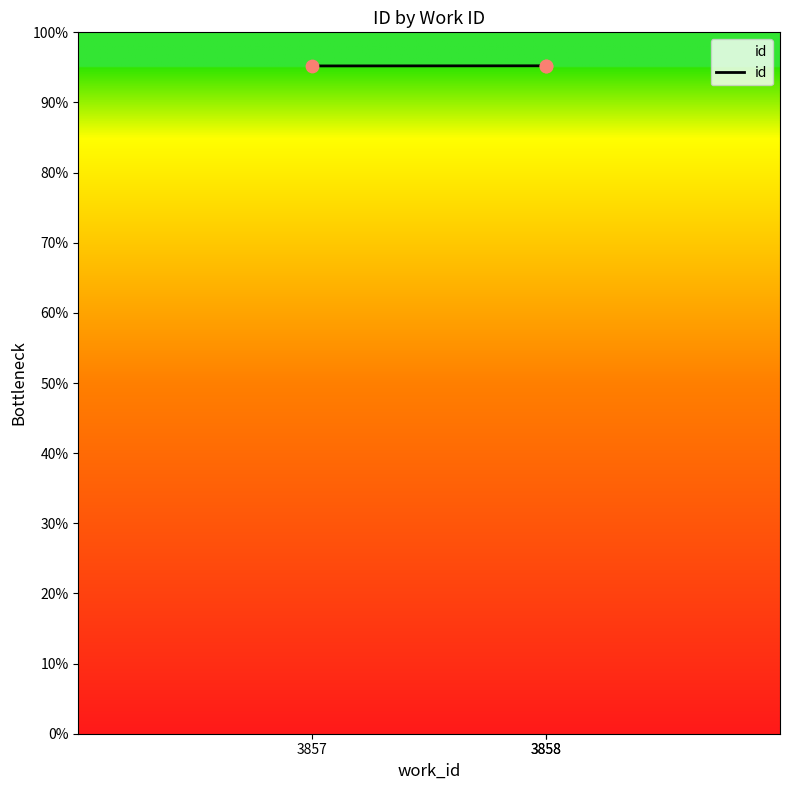

What is the ratio of the value at 3857 to the value at 3858?

1.0